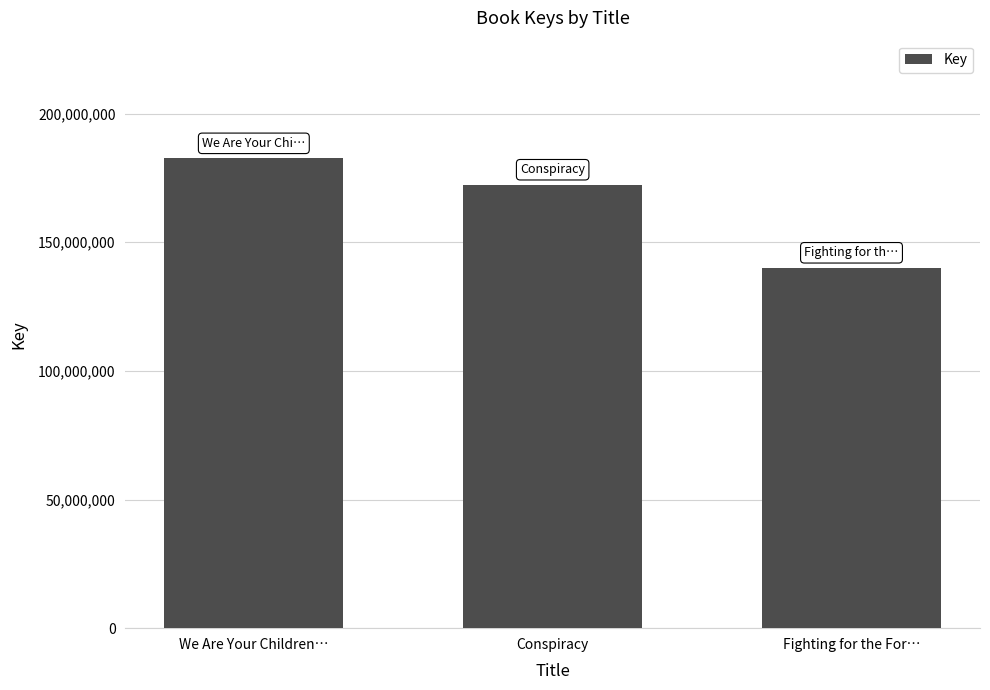

Approximately how many times larger is the value at We Are Your Children… compared to Conspiracy?

1.1